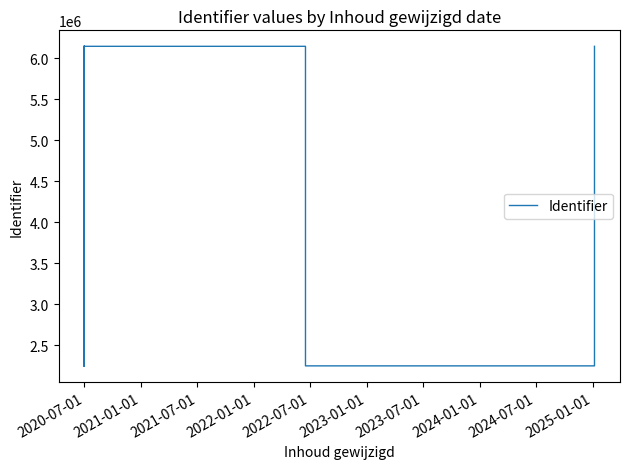

The chart shows a value of 3342653 at 2021-07-01. True or false?

False